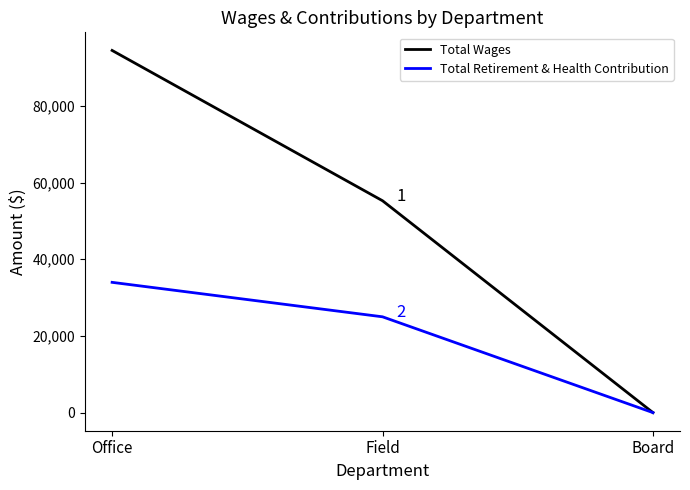

What is the spread (max minus min) of values at Office?

60471